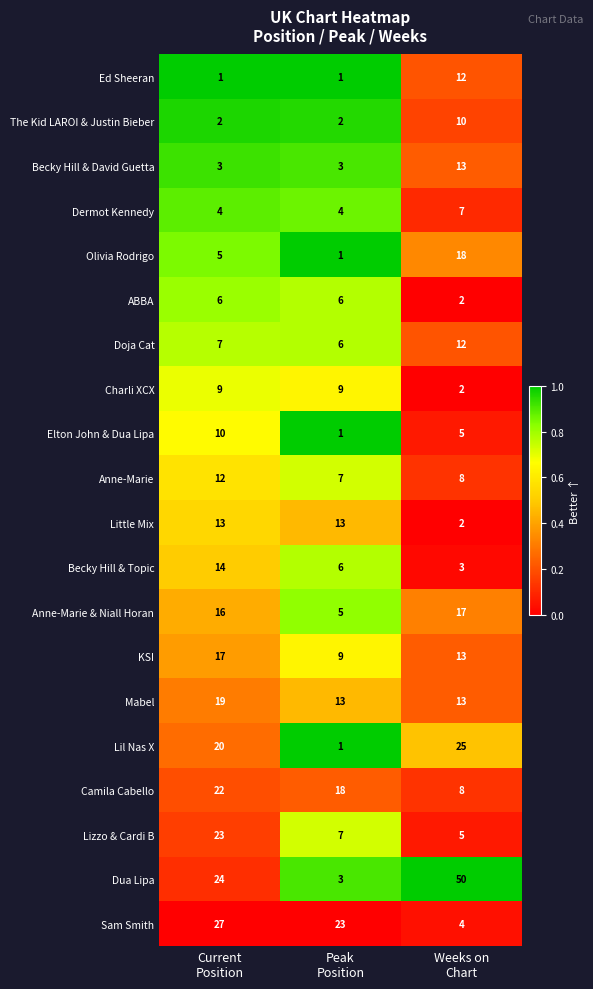

How many Becky Hill & Topic values are between 3 and 14?

3